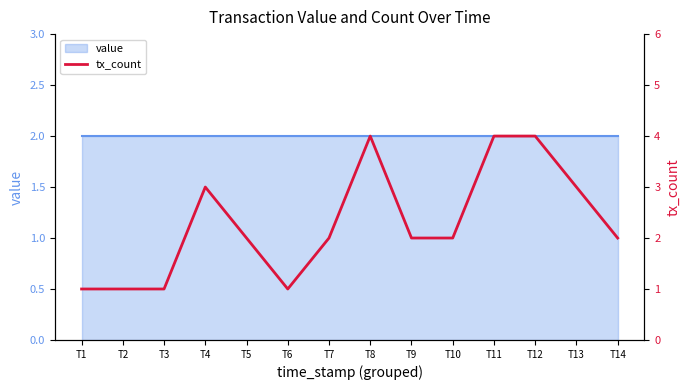

What is the ratio of the value at T5 to the value at T7?

1.0